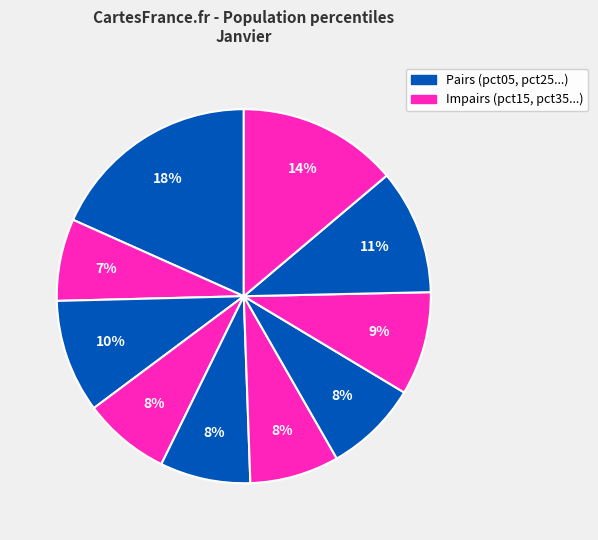

Rank the categories by value from lowest to highest.

pct15, pct35, pct55, pct45, pct65, pct75, pct25, pct85, pct95, pct05